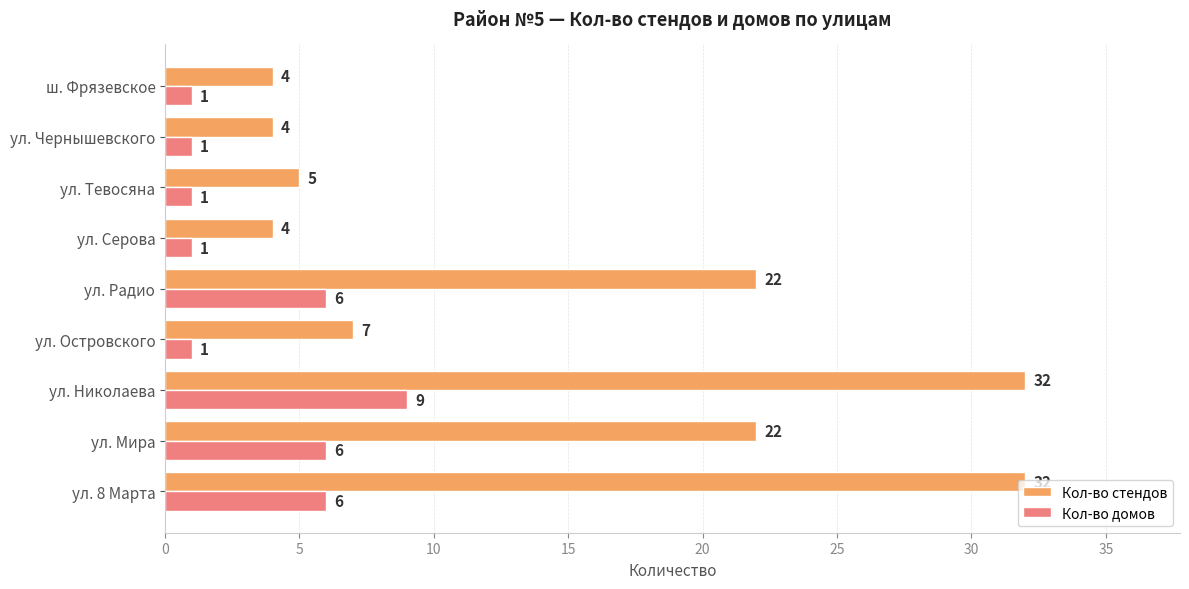

What is the total value across all series at ул. Мира?

28